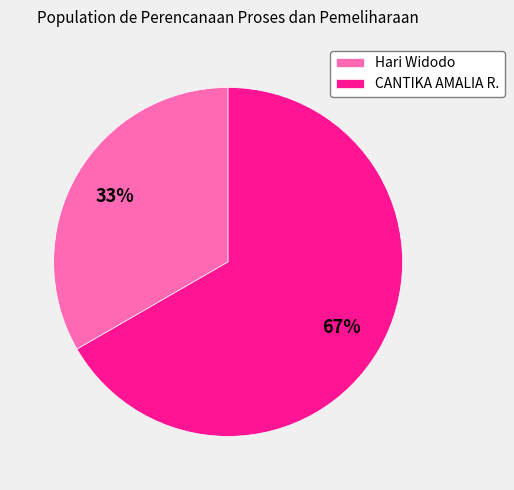

Combined, do CANTIKA AMALIA R. and Hari Widodo account for over 50%?

Yes